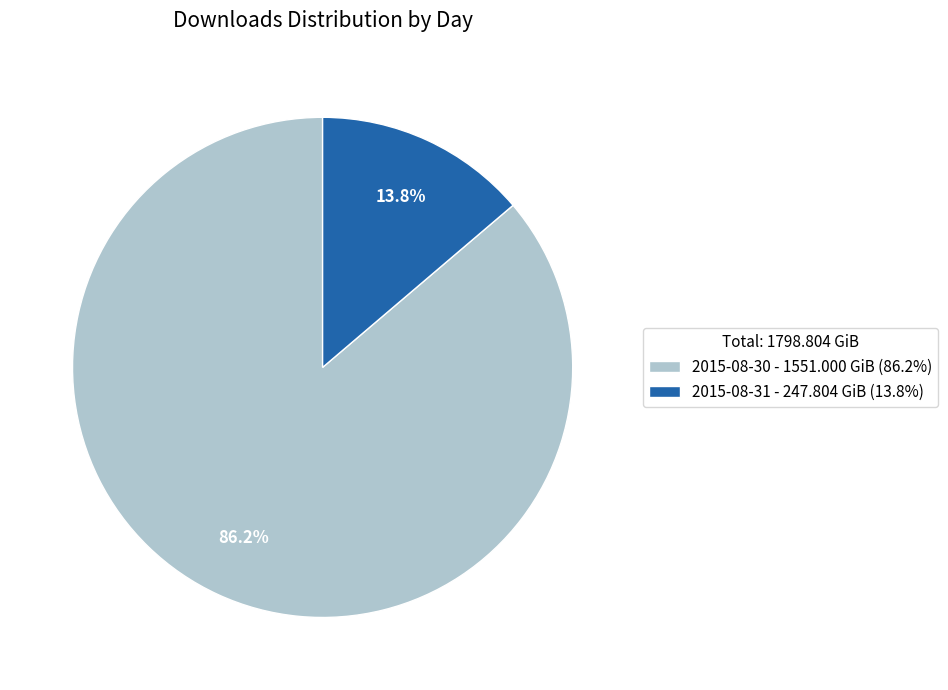

What is the majority slice?

2015-08-30